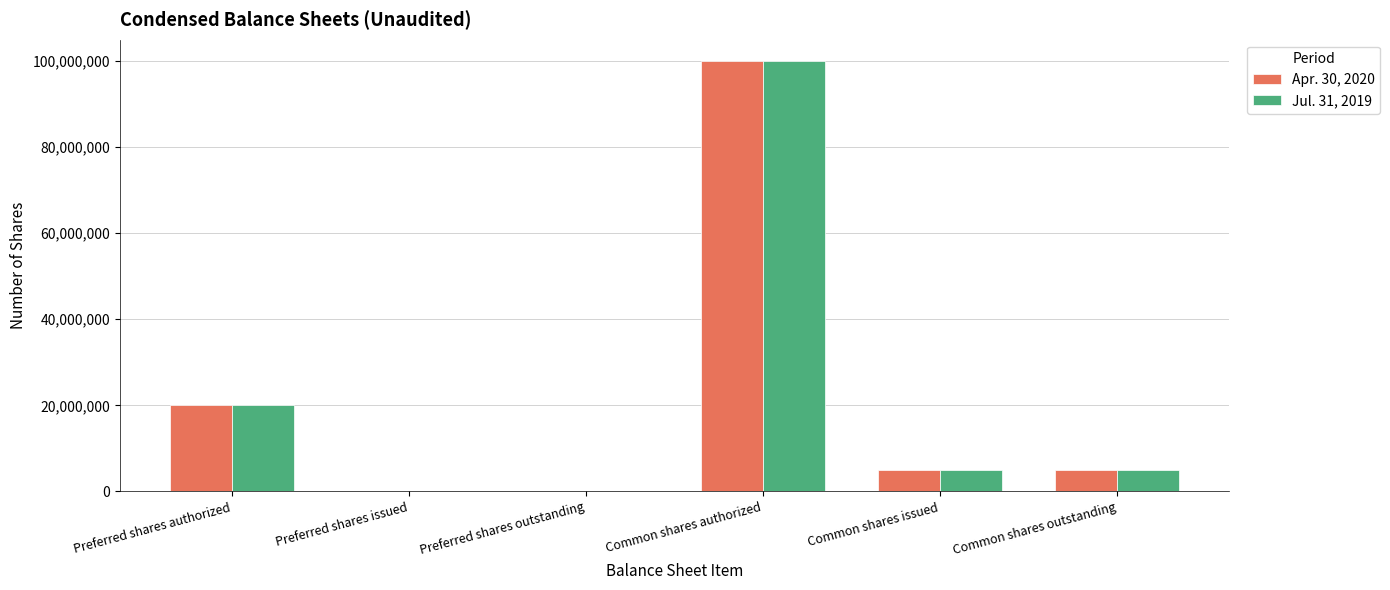

What is the total value across all series at Common shares issued?

10109970